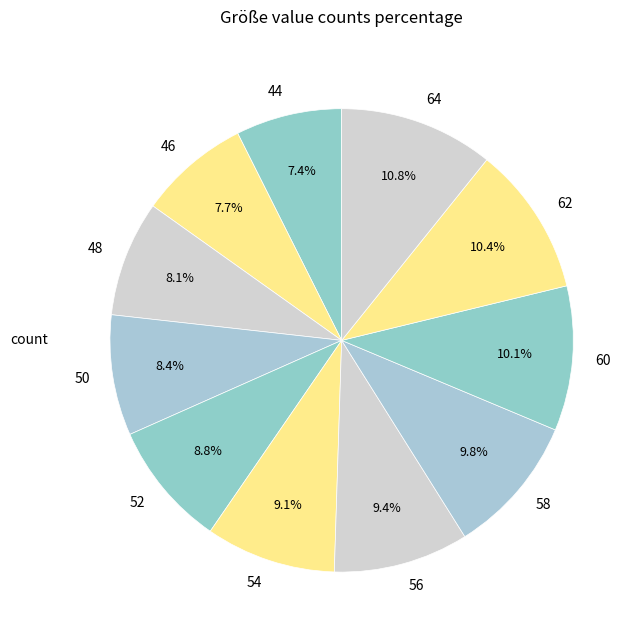

Is there a majority slice in this chart?

No